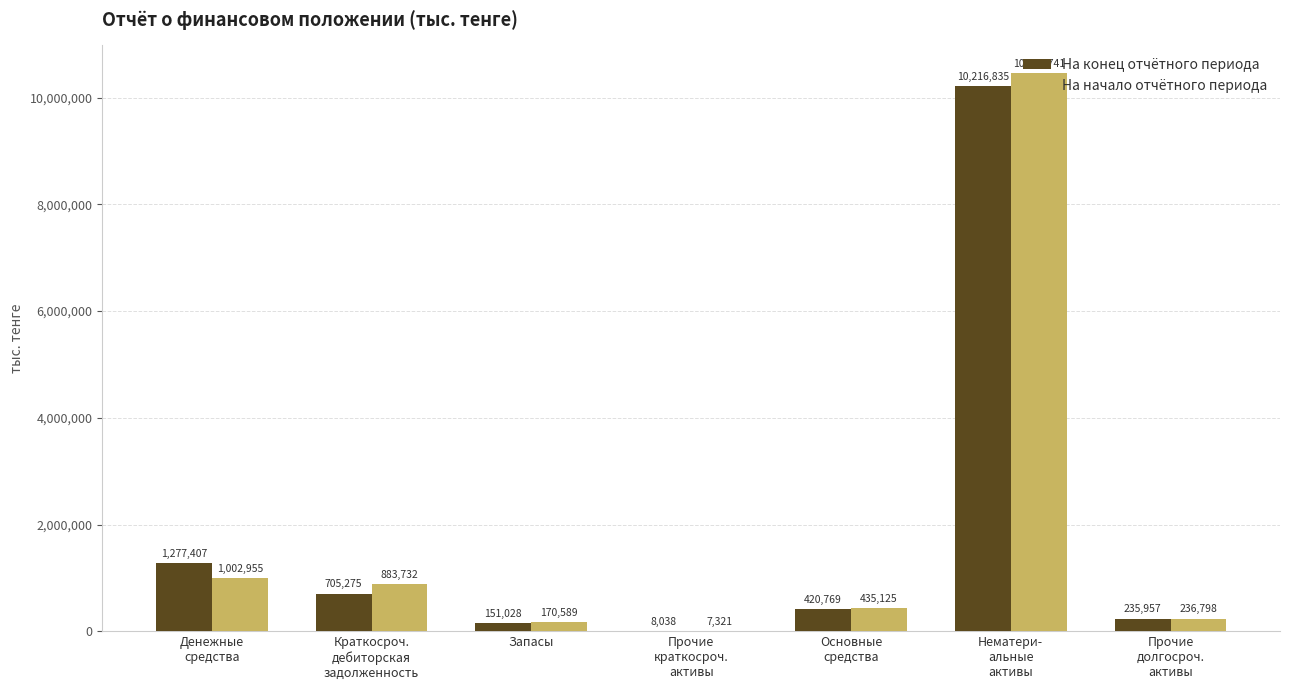

How many data points does each series have?

7